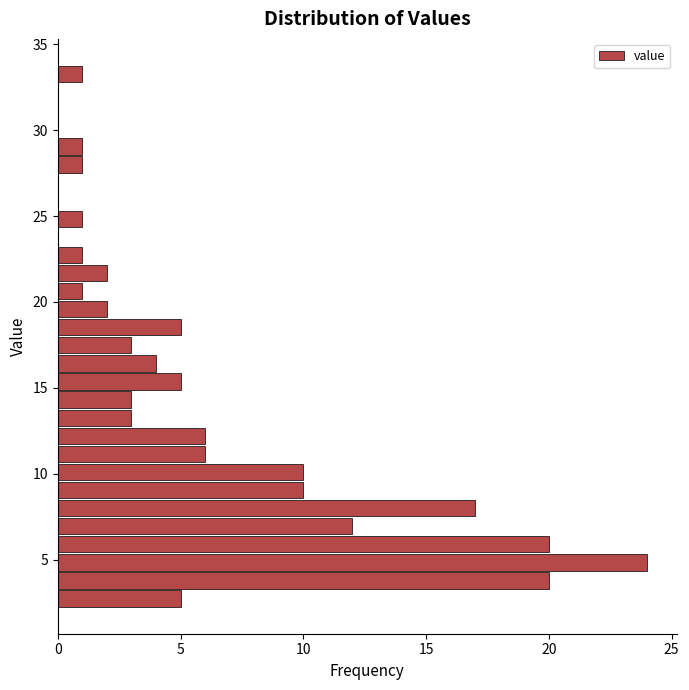

Around what value on the y-axis is the longest bar? Give the approximate position of its centre, as read against the axis.

5.0